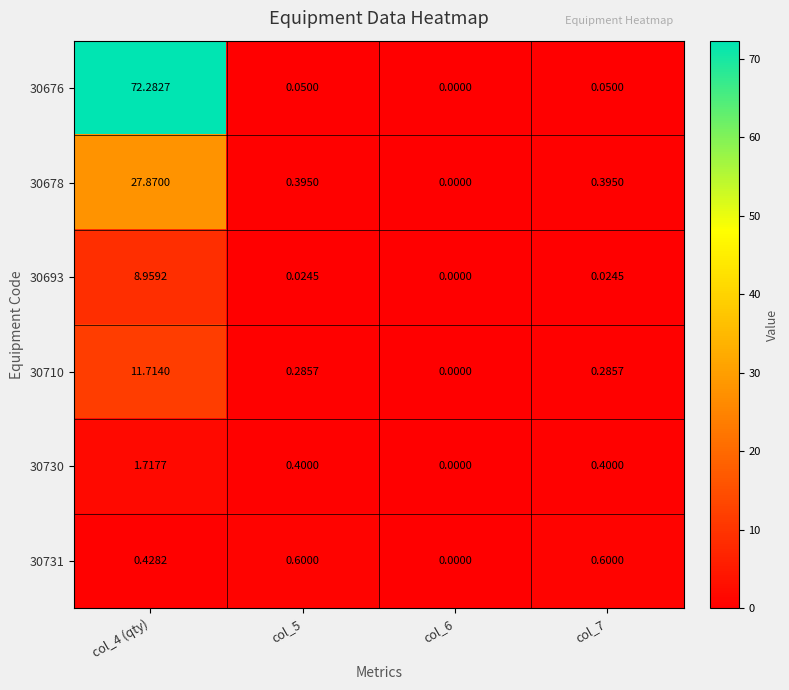

Which series changed the most between col_6 and col_7?

30731